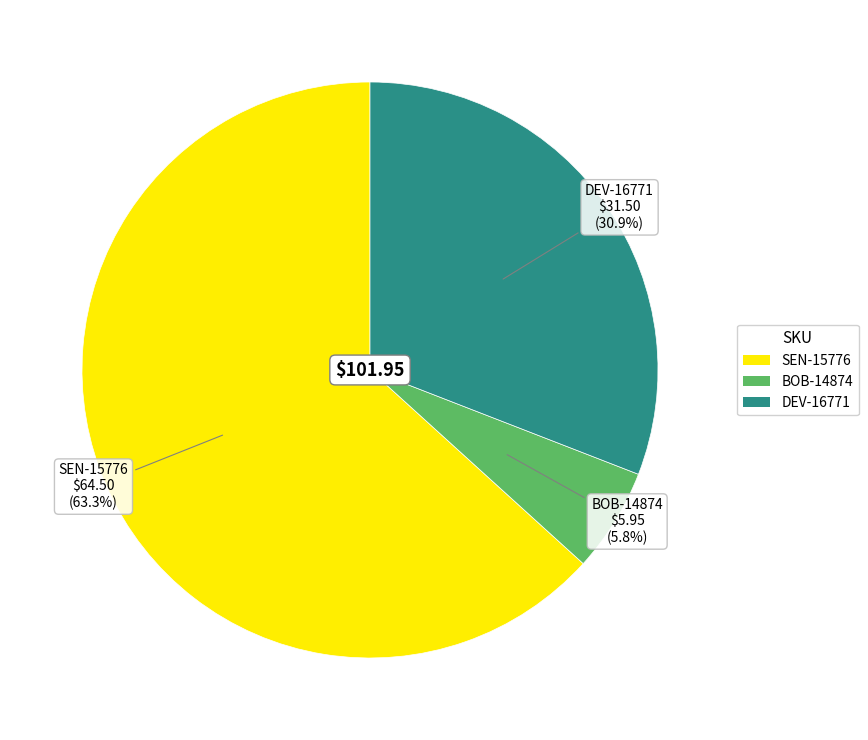

What is the ratio of the value at DEV-16771 to the value at SEN-15776?

0.5